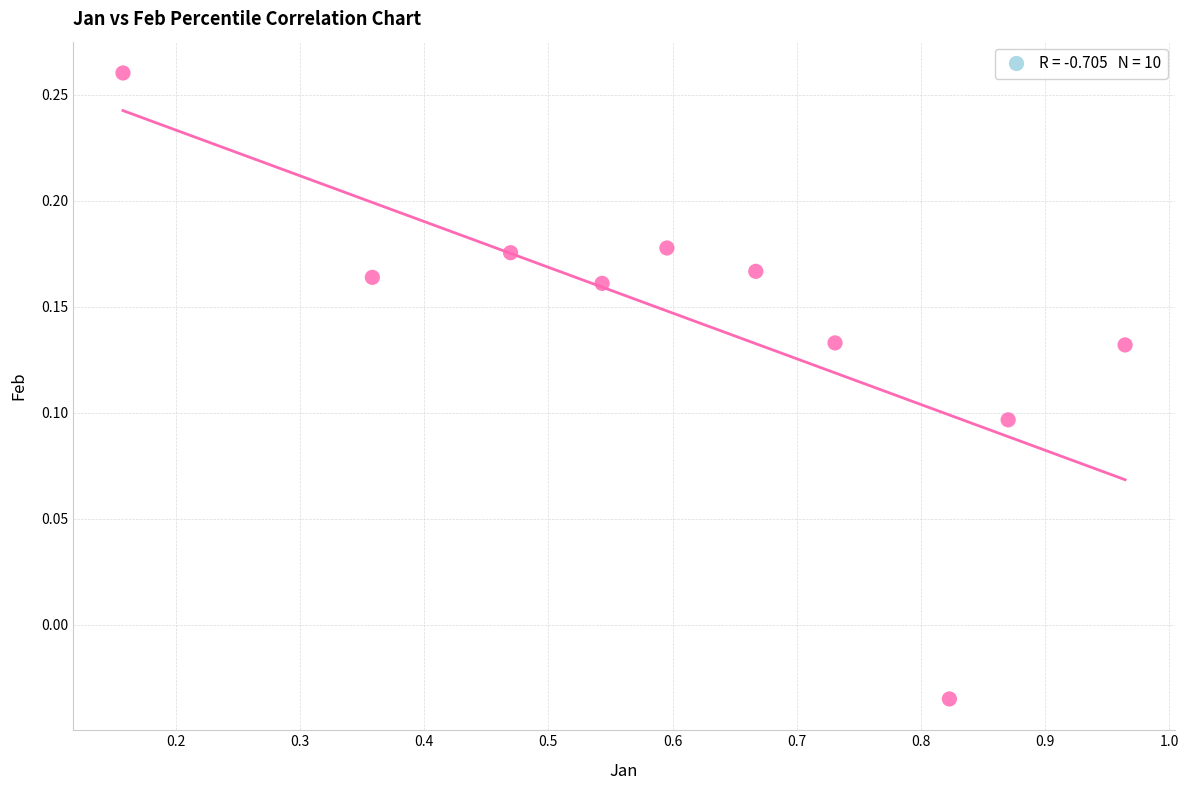

What is the range of X values (max minus min)?

0.8